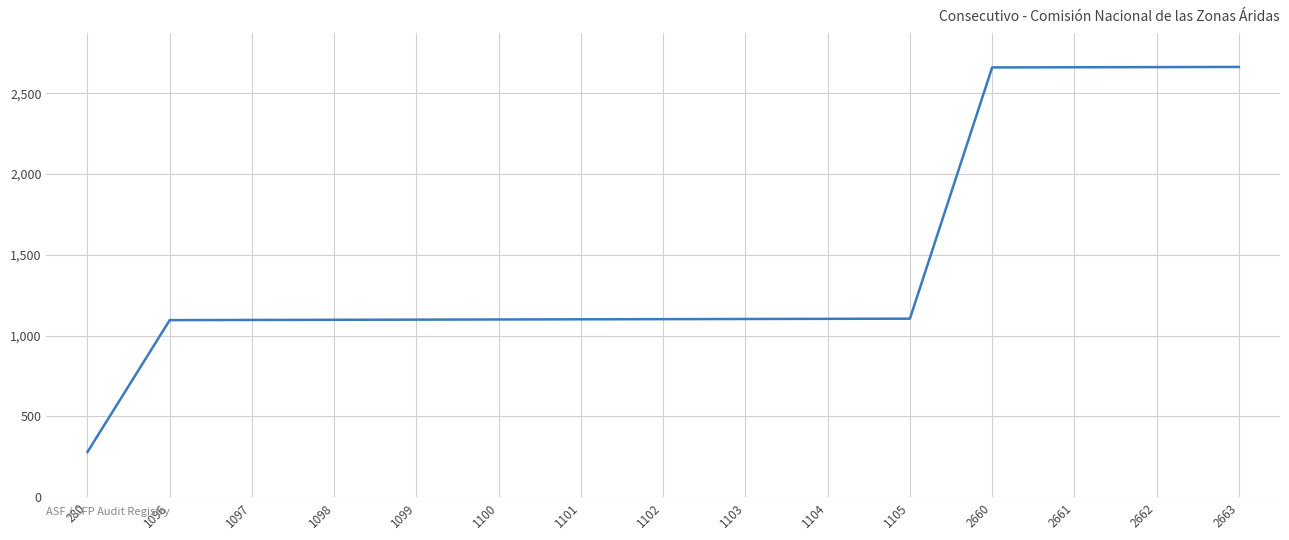

The value at 1101 is 393. True or false?

False